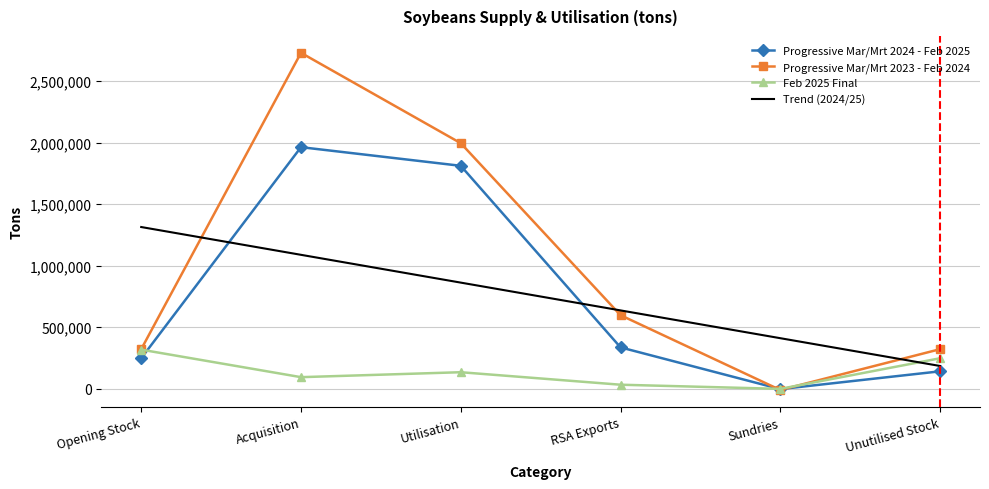

At which label is Feb 2025 Final closest to 157441?

Utilisation